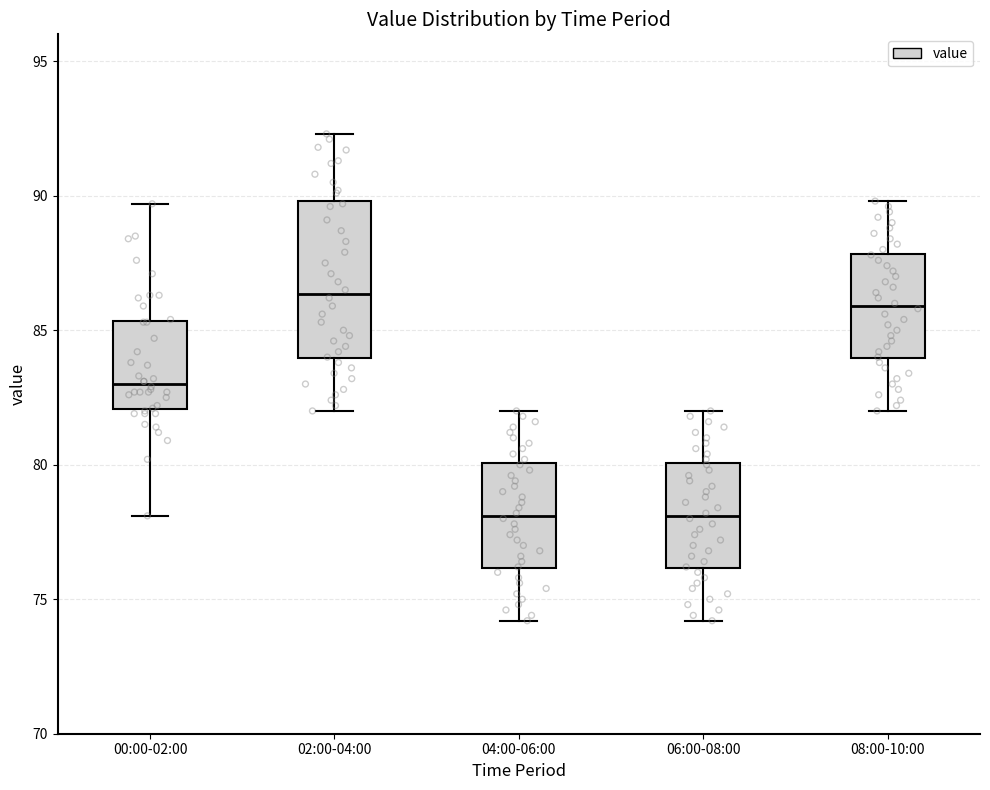

Comparing the boxes themselves (not the whiskers), which one is the tallest?

02:00-04:00